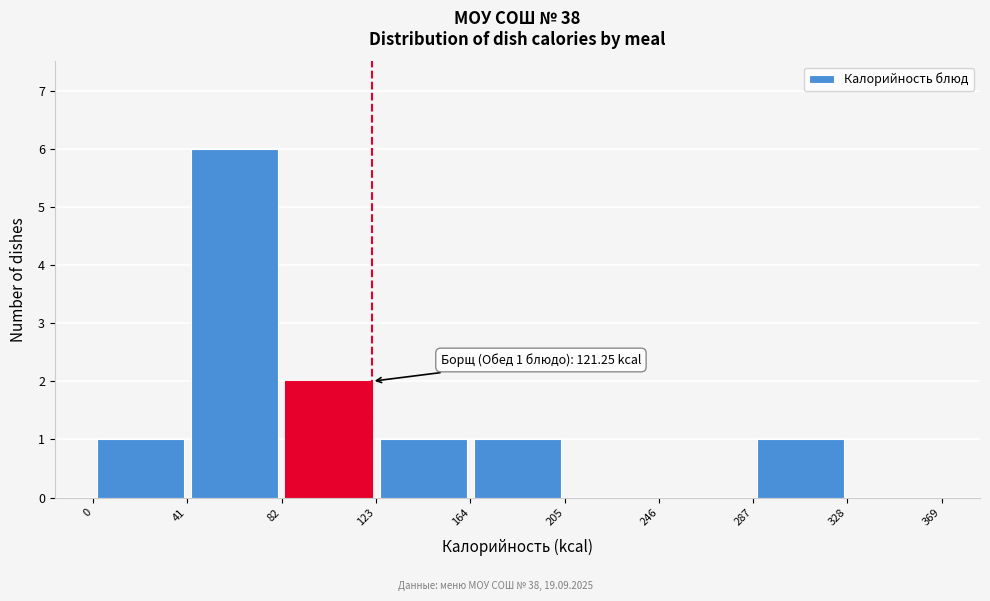

Which range on the x-axis has the tallest bar?

41 to 82